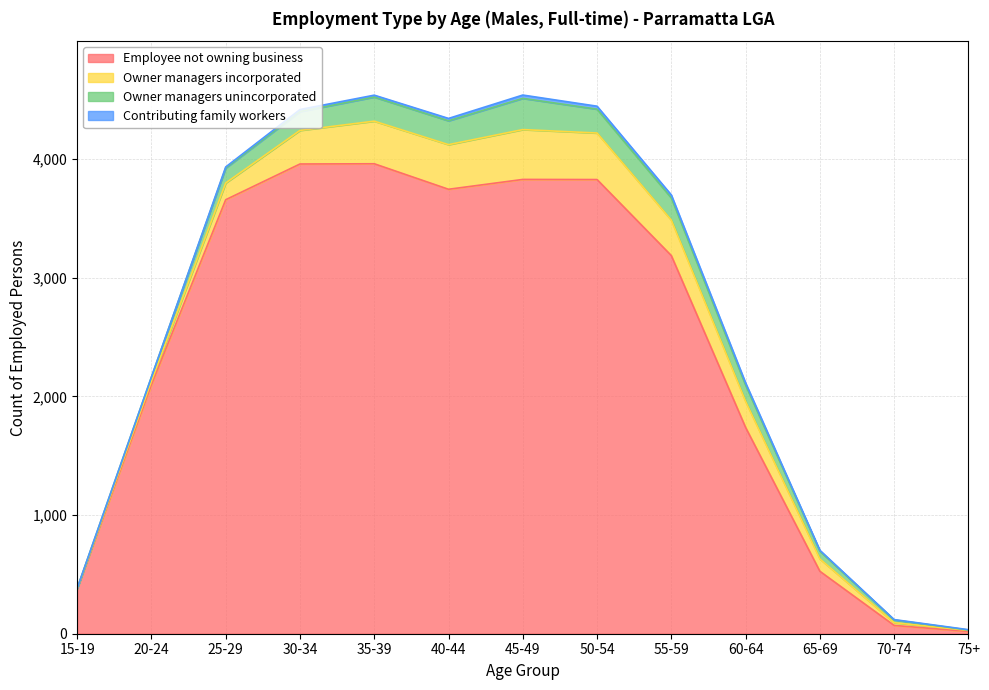

Read the Employee not owning business value at 65-69, to the nearest 100.

500